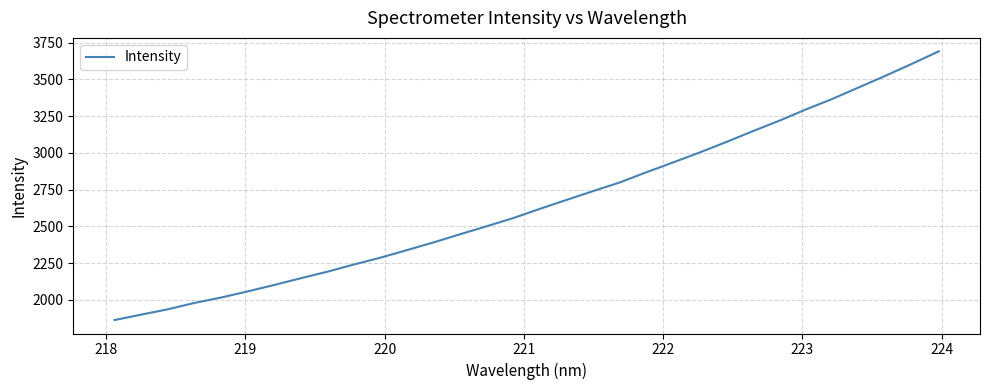

What is the difference between the maximum and minimum values?

1828.5